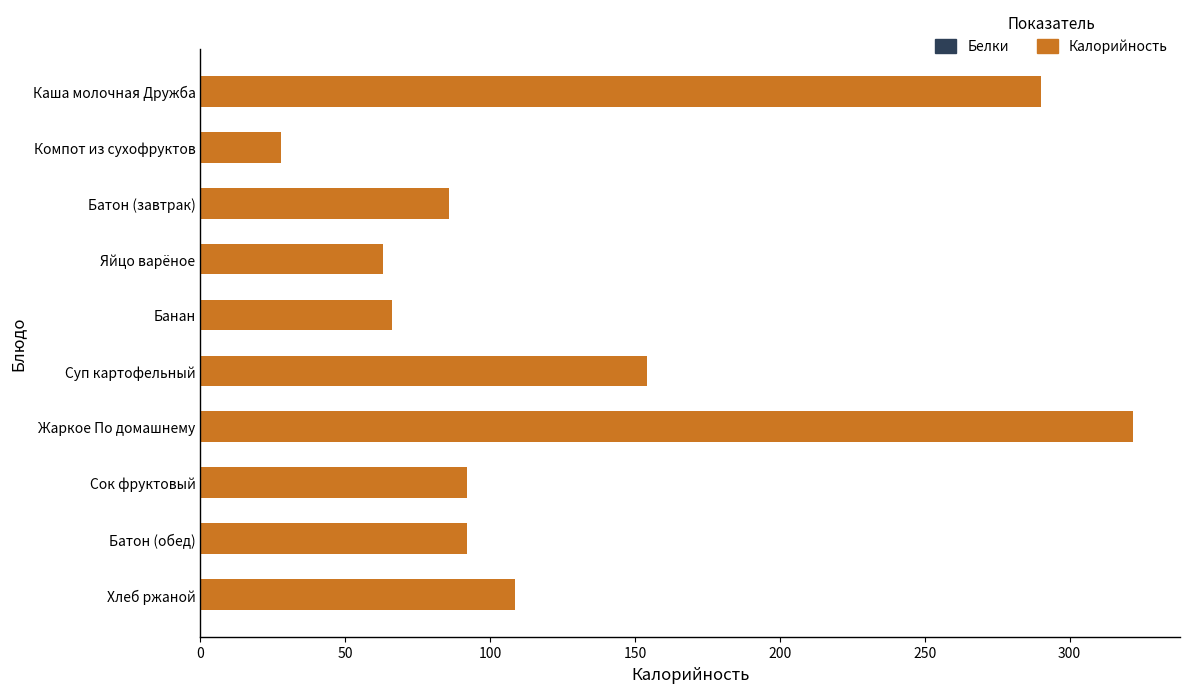

What is the approximate value at Жаркое По домашнему?

322.0